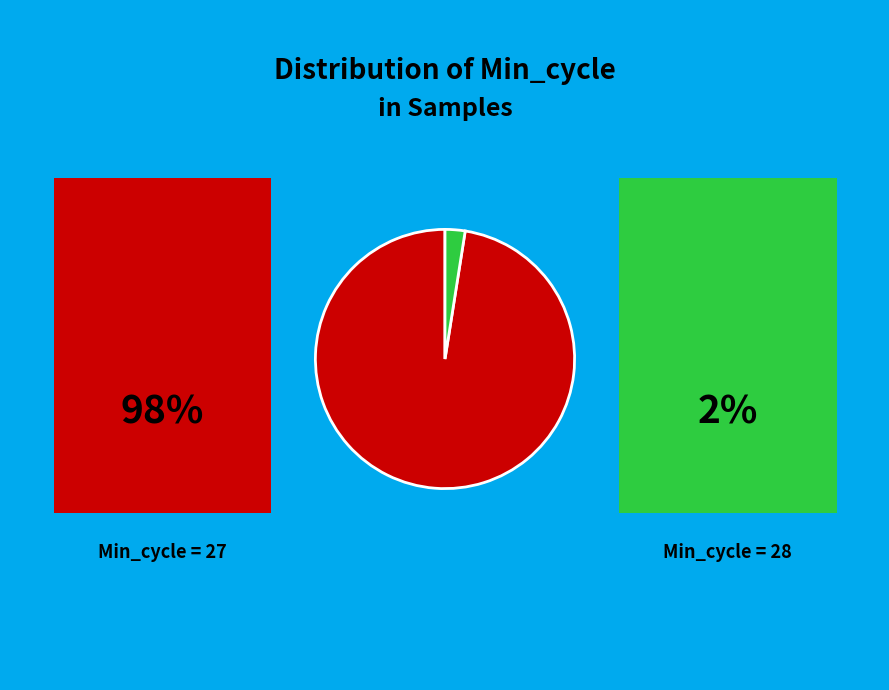

Is there any slice that represents more than half of the pie?

Yes